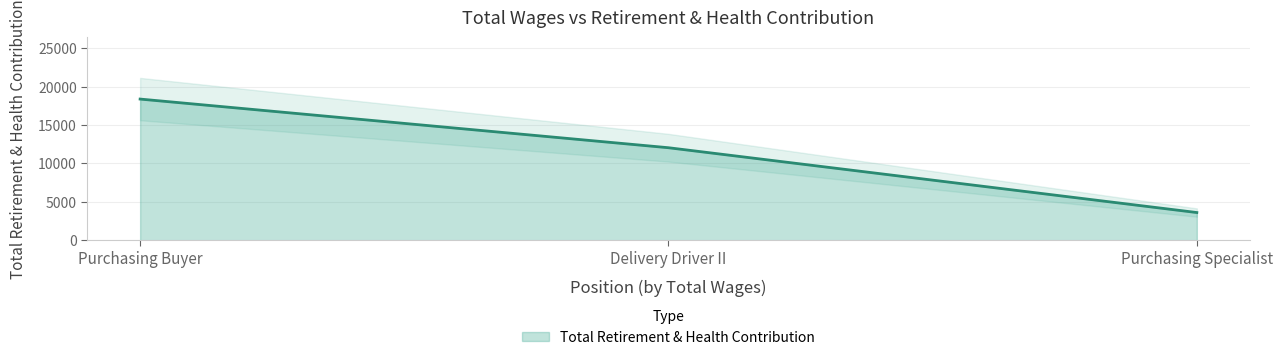

What is the difference between the values at Purchasing Specialist and Purchasing Buyer?

14778.8